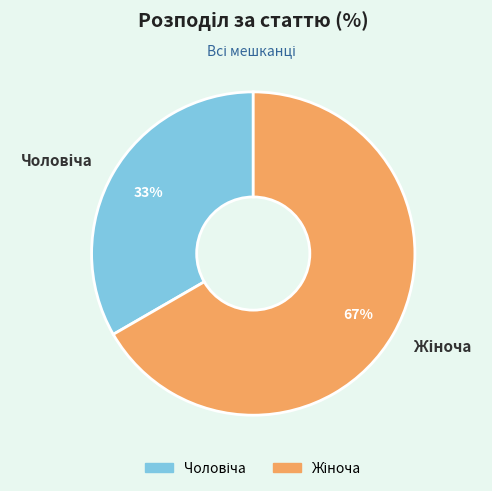

To the nearest percent, what is the average slice percentage?

50%